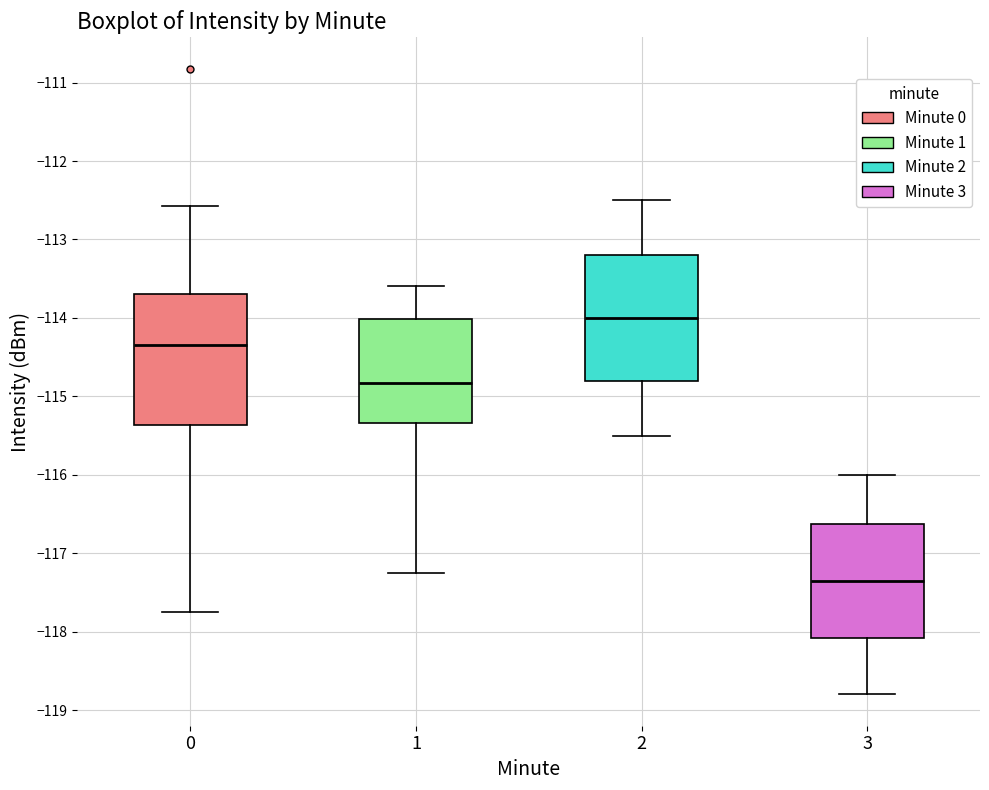

Reading left to right, read every box against the y-axis: the position of its median line, the range the box covers, and the ends of its whiskers. The values are not printed on the chart, so give them approximately, as read against the axis.

0: median -114.4, box -115.4 to -113.7, whiskers -117.8 to -112.6
1: median -114.8, box -115.3 to -114.0, whiskers -117.3 to -113.6
2: median -114.0, box -114.8 to -113.2, whiskers -115.5 to -112.5
3: median -117.3, box -118.1 to -116.6, whiskers -118.8 to -116.0